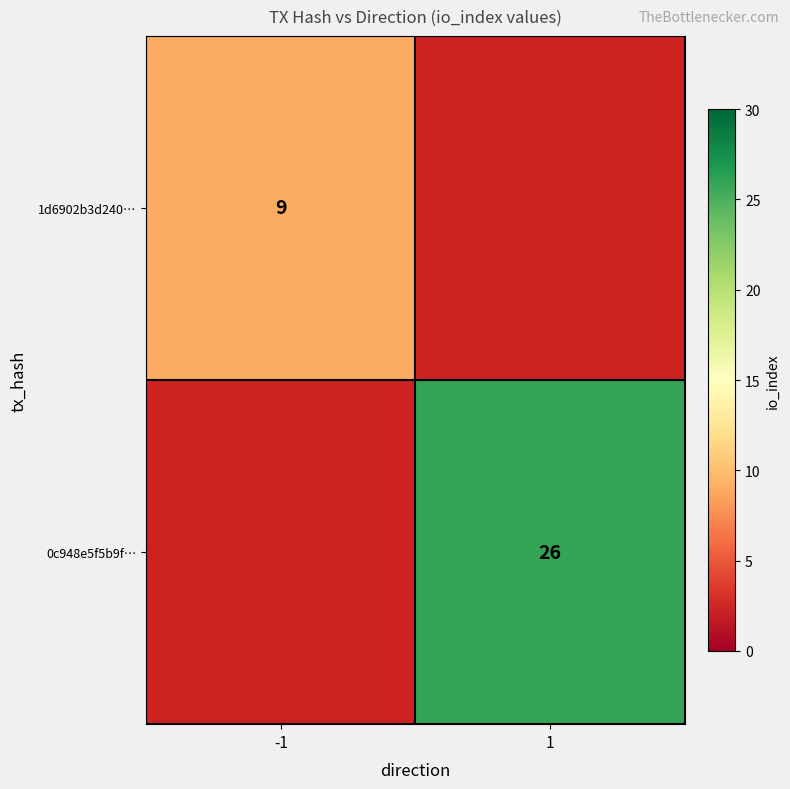

The value of 1d6902b3d240… at -1 is 16.2. True or false?

False